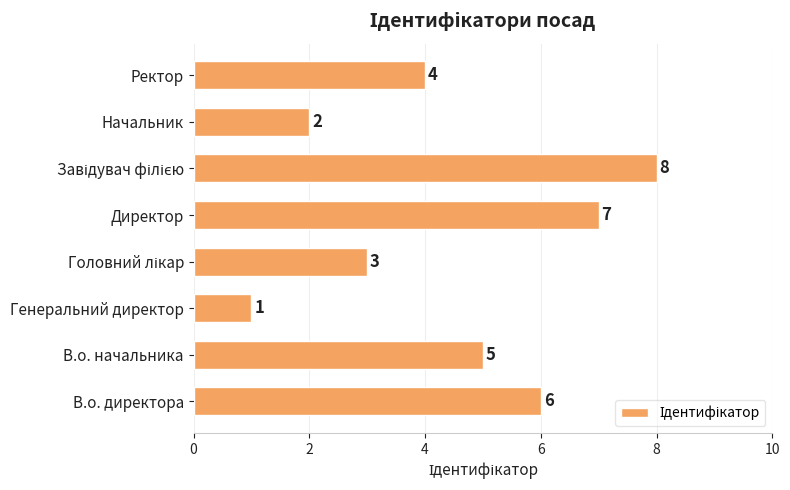

How many bars are there in total?

8